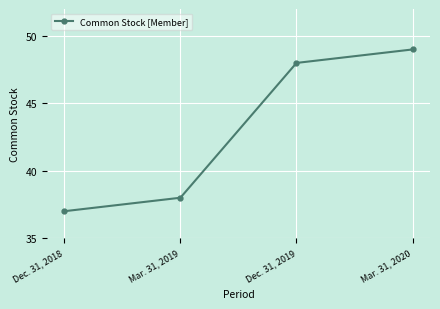

What is the value of the 2nd point from the left?

38